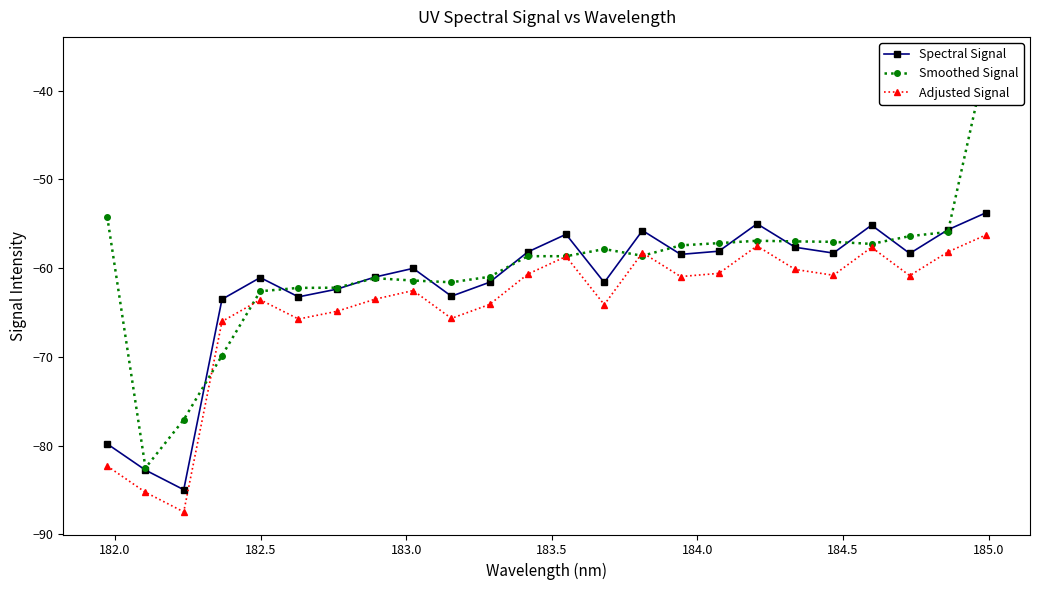

What is the value of the Spectral Signal point at the 6th from the left?

-63.2